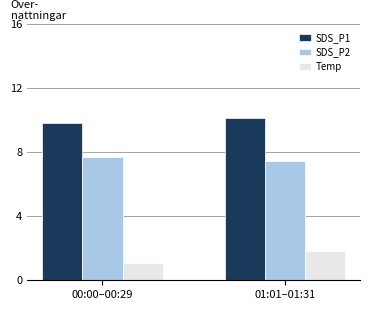

Reading left to right, what are all the values shown in this chart?

SDS_P1: 9.8	10.1
SDS_P2: 7.7	7.5
Temp: 1.1	1.8